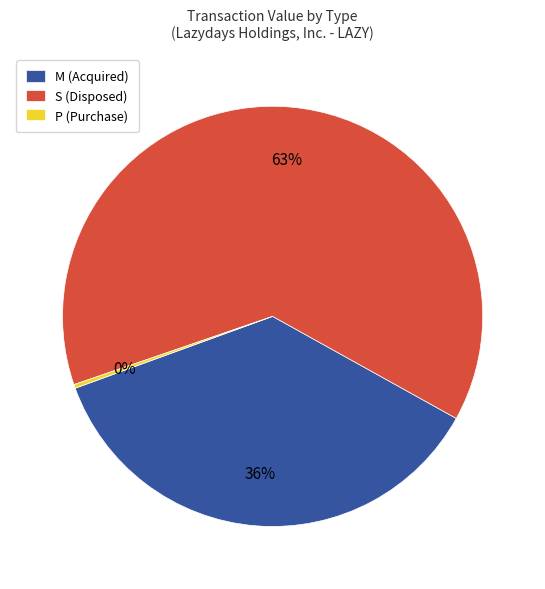

What percentage is the M (Acquired) slice, to the nearest percent?

36%